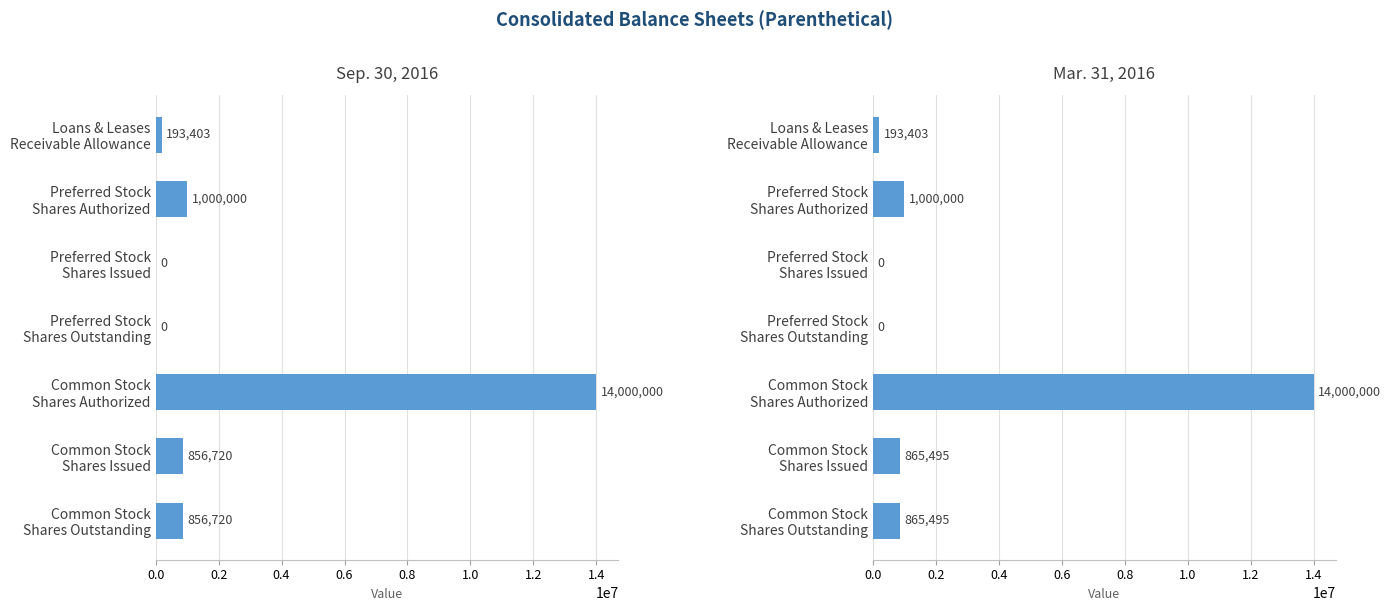

Does the chart contain any negative values?

No